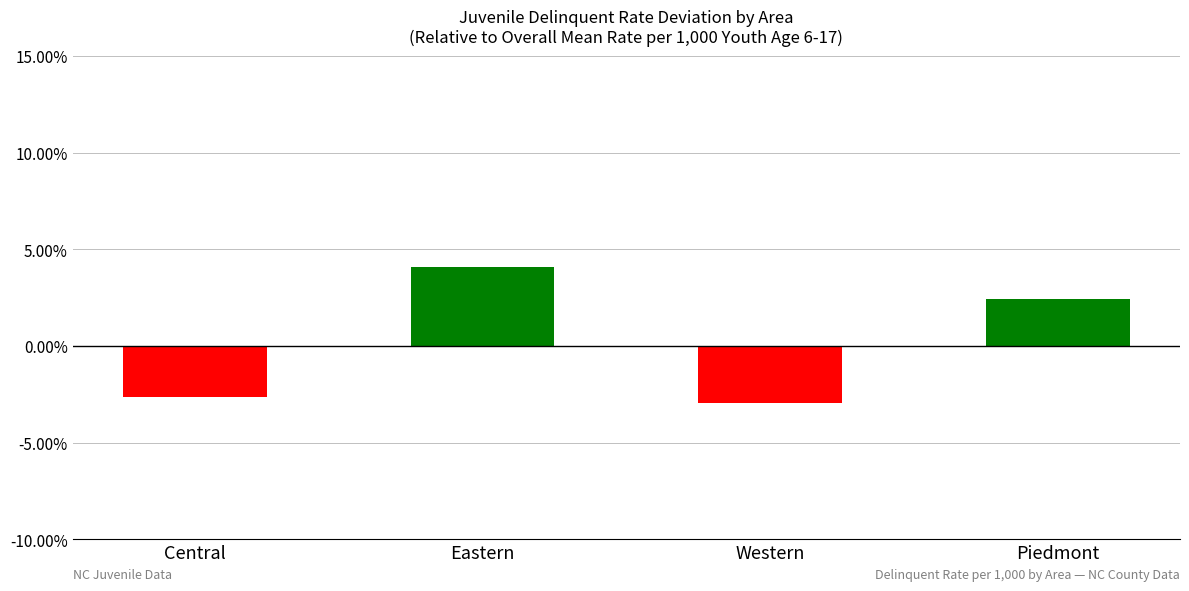

List the labels in order of value, smallest first.

Western, Central, Piedmont, Eastern